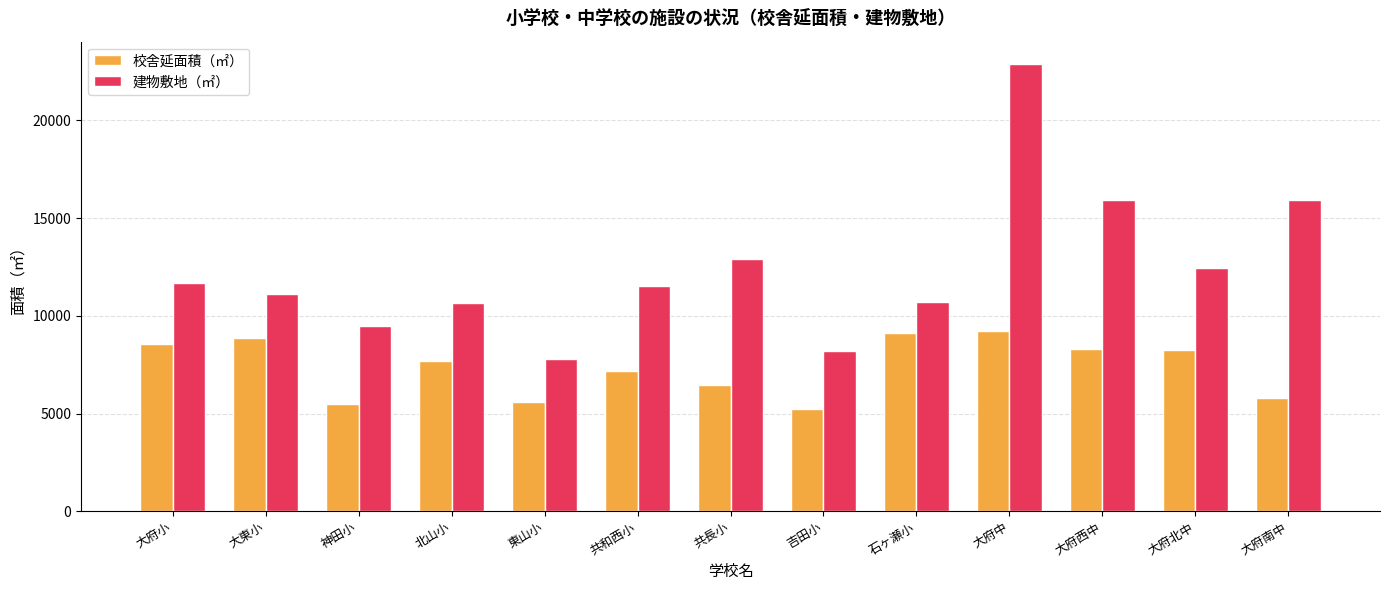

List the series in order of their peak value, lowest first.

校舎延面積（㎡）, 建物敷地（㎡）